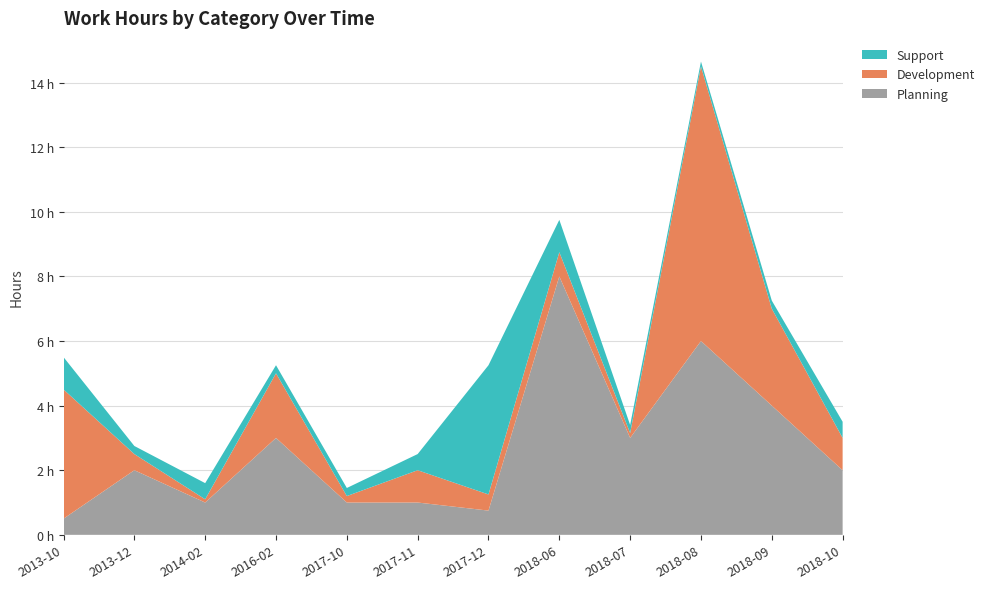

Reading left to right, transcribe all the data shown in this chart.

Planning: 2013-10=0.5	2013-12=2.0	2014-02=1.0	2016-02=3.0	2017-10=1.0	2017-11=1.0	2017-12=0.8	2018-06=8.0	2018-07=3.0	2018-08=6.0	2018-09=4.0	2018-10=2.0
Development: 2013-10=4.0	2013-12=0.5	2014-02=0.1	2016-02=2.0	2017-10=0.2	2017-11=1.0	2017-12=0.5	2018-06=0.8	2018-07=0.1	2018-08=8.5	2018-09=3.0	2018-10=1.0
Support: 2013-10=1.0	2013-12=0.2	2014-02=0.5	2016-02=0.2	2017-10=0.2	2017-11=0.5	2017-12=4.0	2018-06=1.0	2018-07=0.2	2018-08=0.1	2018-09=0.2	2018-10=0.5